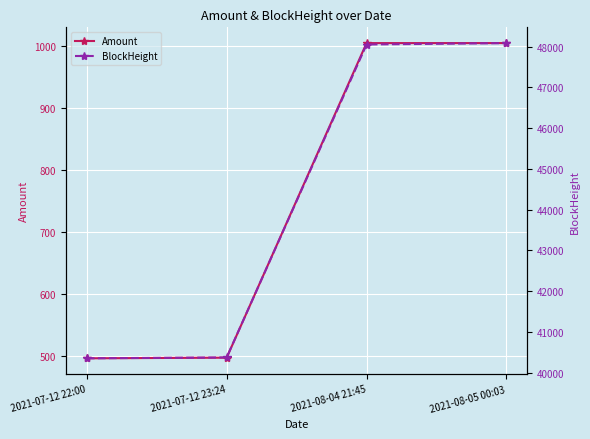

How many lines are shown in the chart?

2